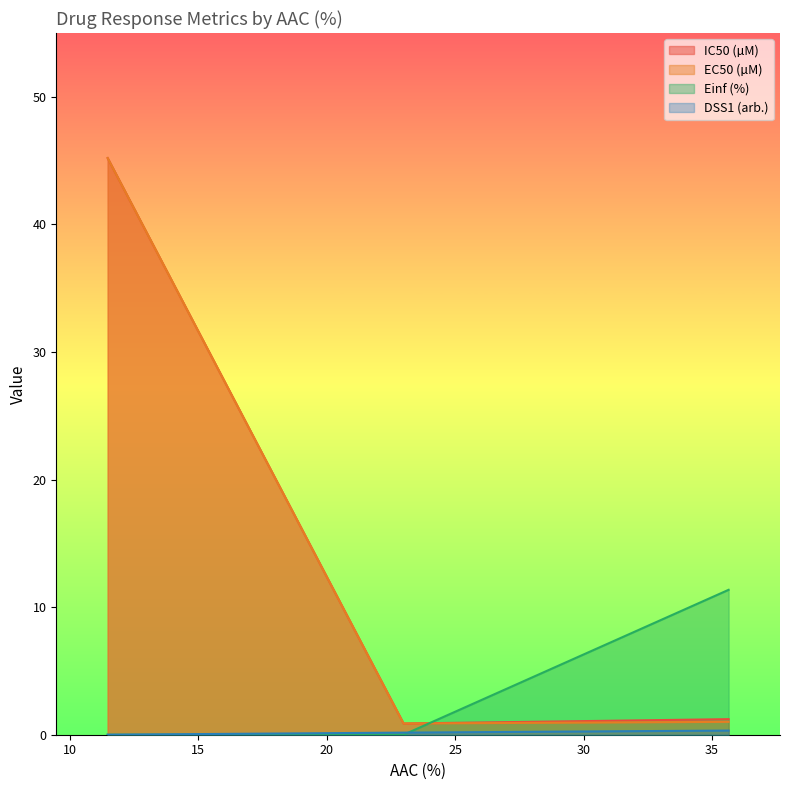

Where is IC50 (µM) nearest to the value 23?

35.643